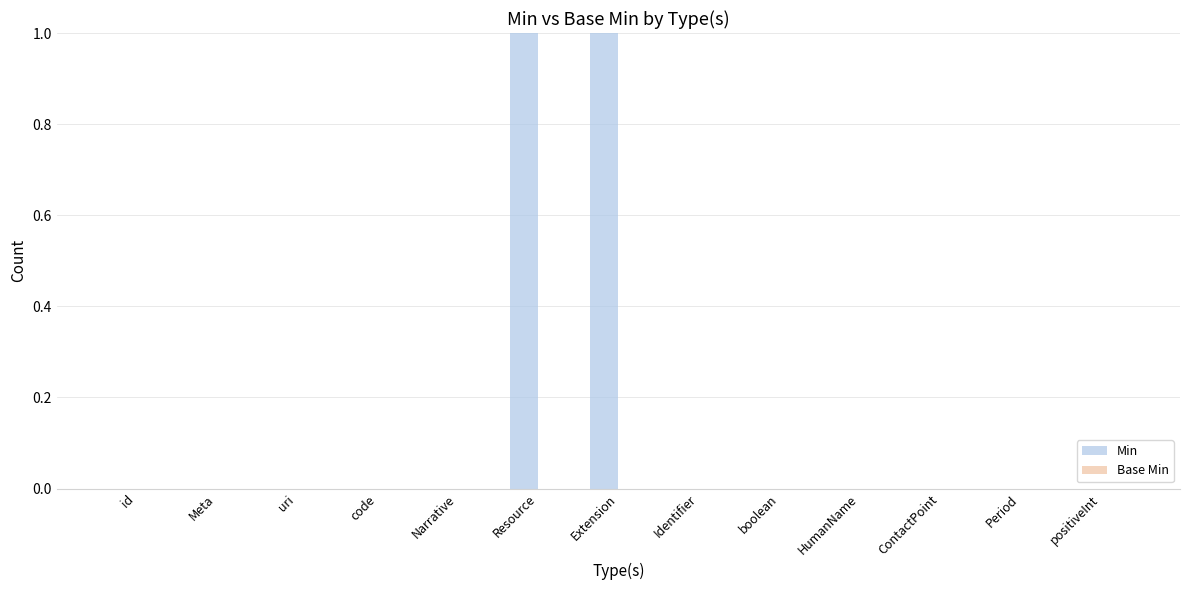

The value at Meta is 1. True or false?

False